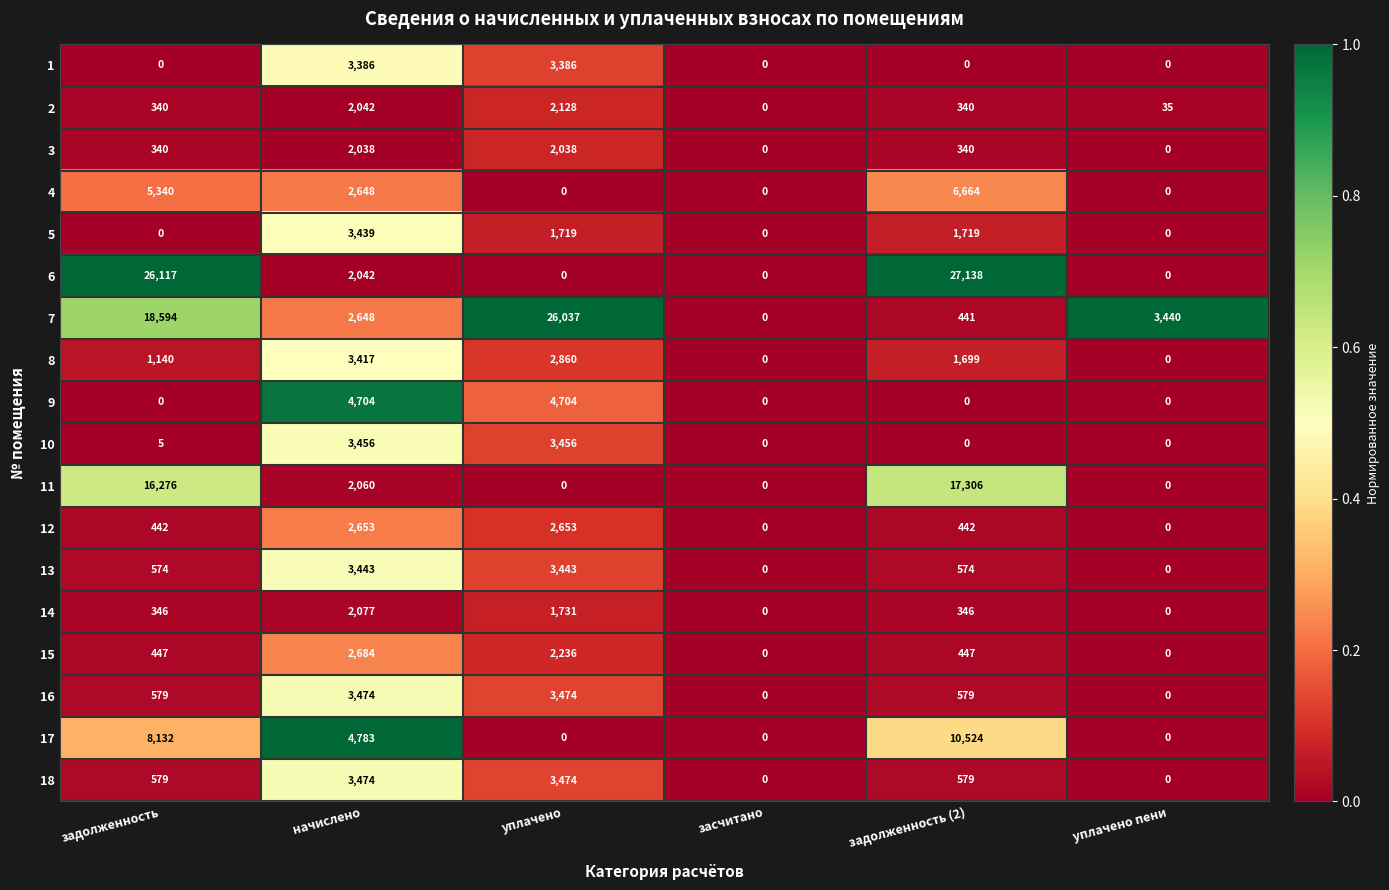

The 16 series shows 2018 at засчитано. True or false?

False